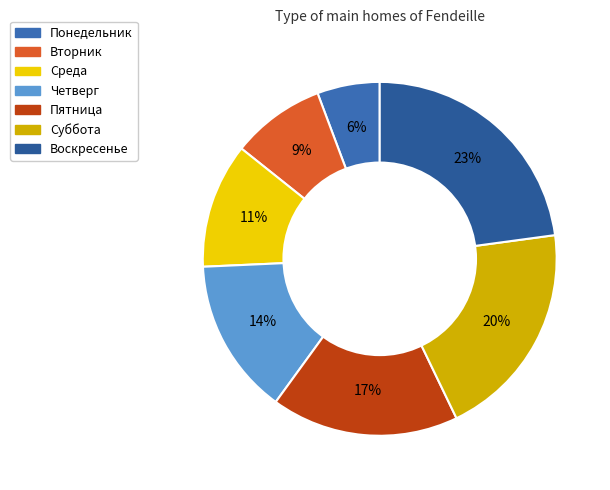

Count the number of slices in the pie.

7